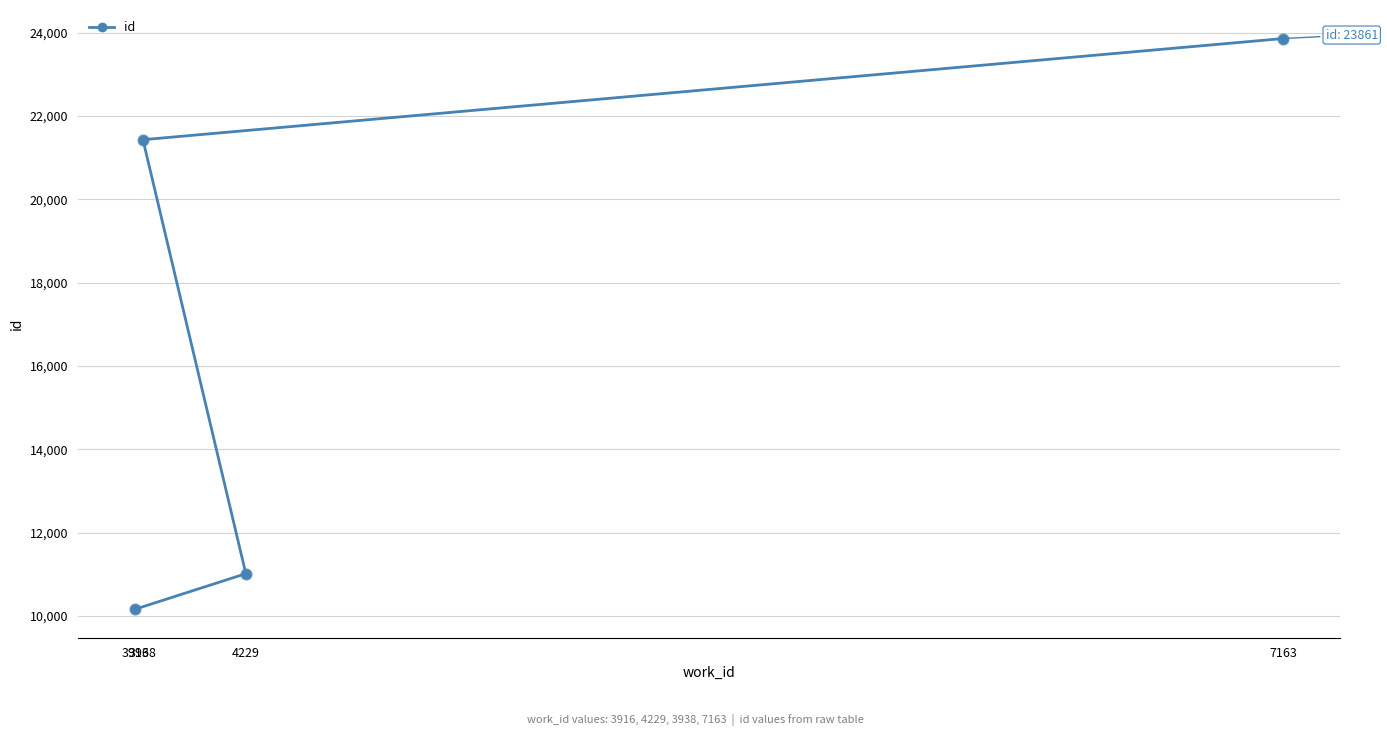

What is the change in value from 4229 to 7163?

+12848